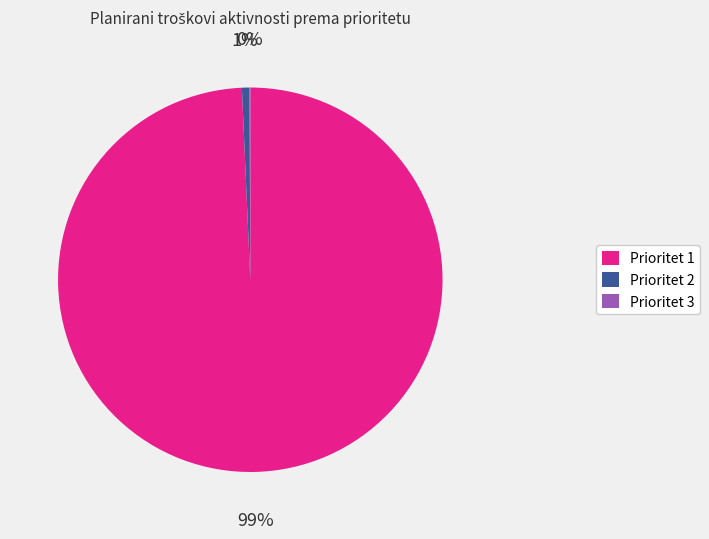

To the nearest percent, what percentage of the pie is Prioritet 2?

1%